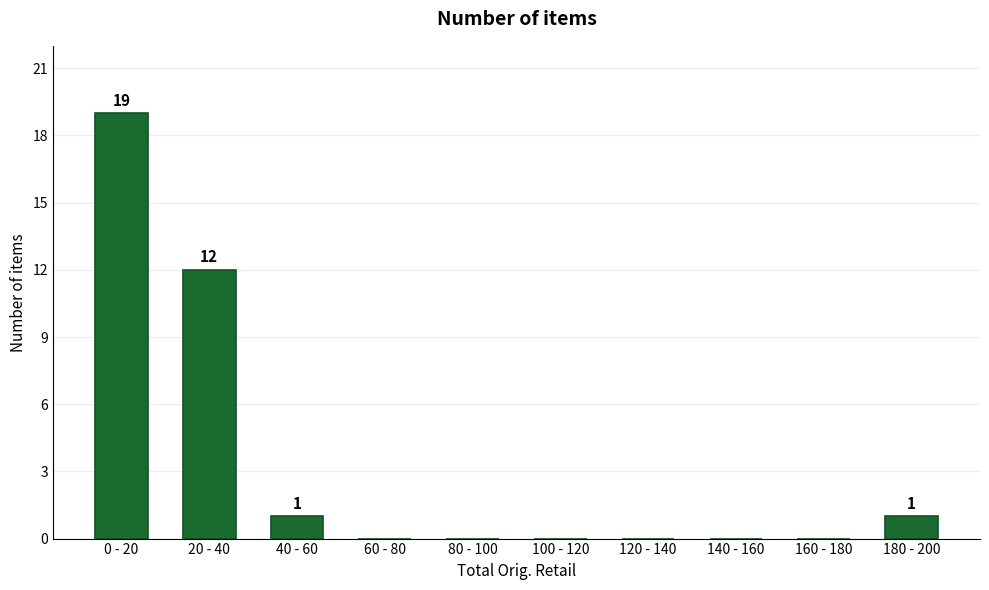

Reading left to right, transcribe all the data shown in this chart.

0 - 20=19	20 - 40=12	40 - 60=1	60 - 80=0	80 - 100=0	100 - 120=0	120 - 140=0	140 - 160=0	160 - 180=0	180 - 200=1